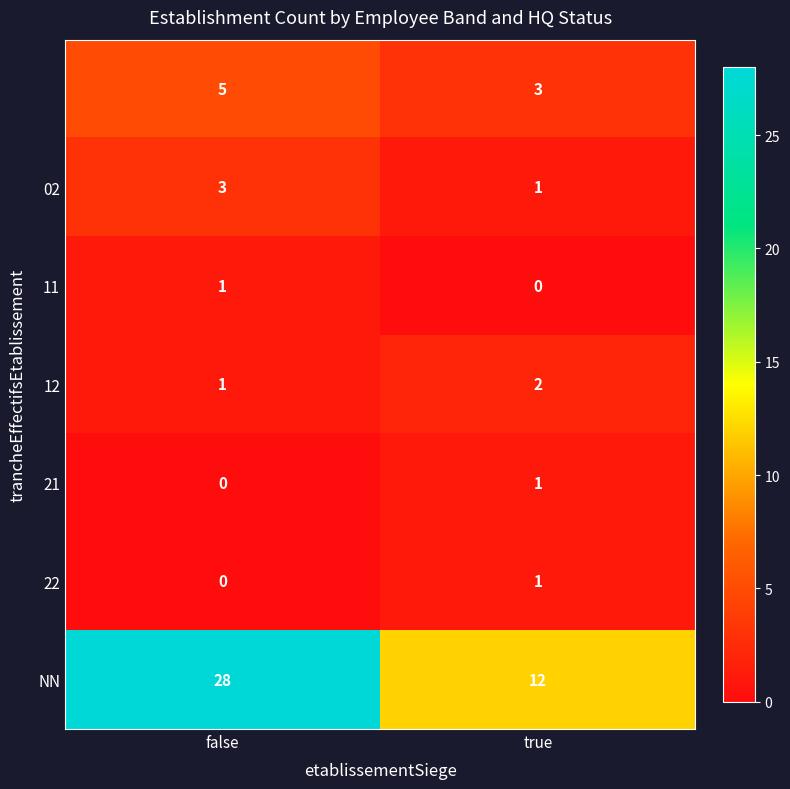

What is the difference between the highest and lowest values at false?

28